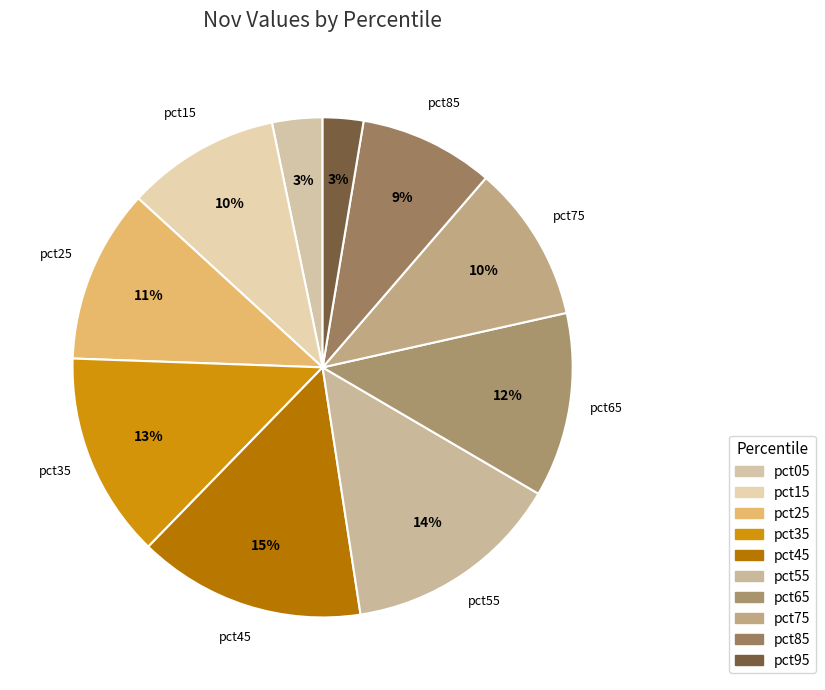

How many segments does this pie chart have?

10